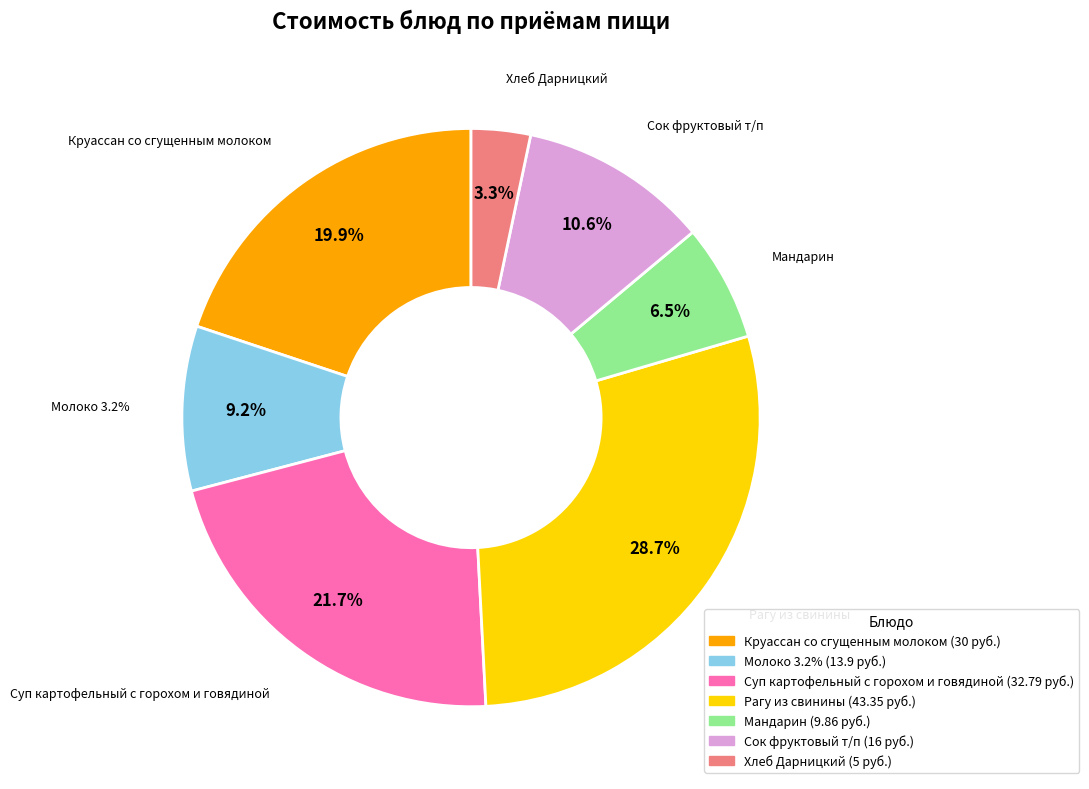

Does Хлеб Дарницкий account for over 50% of the chart?

No